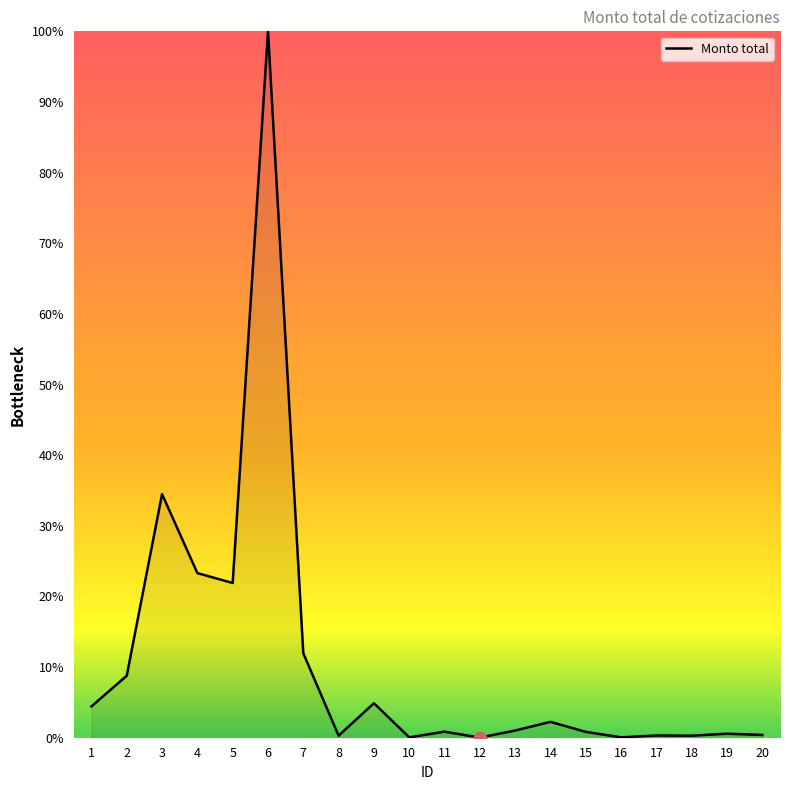

What is the change in value from 14 to 16?

-2.2